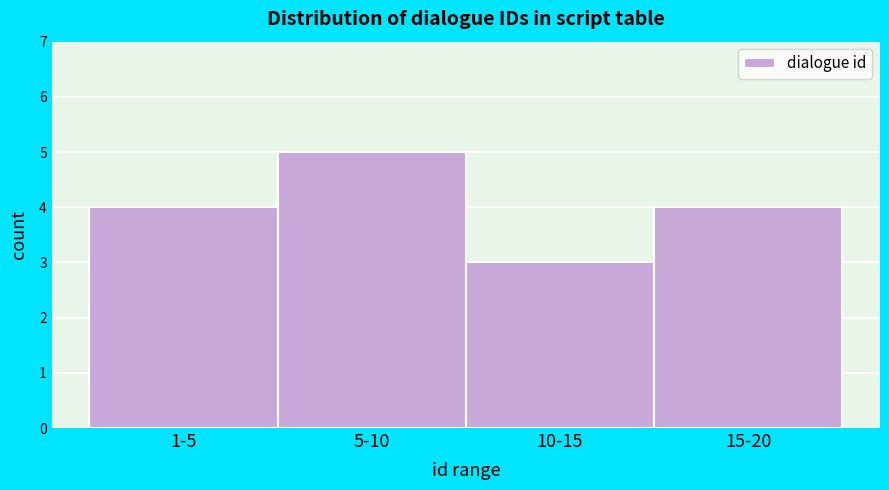

Reading left to right, what are all the values shown in this chart?

4	5	3	4